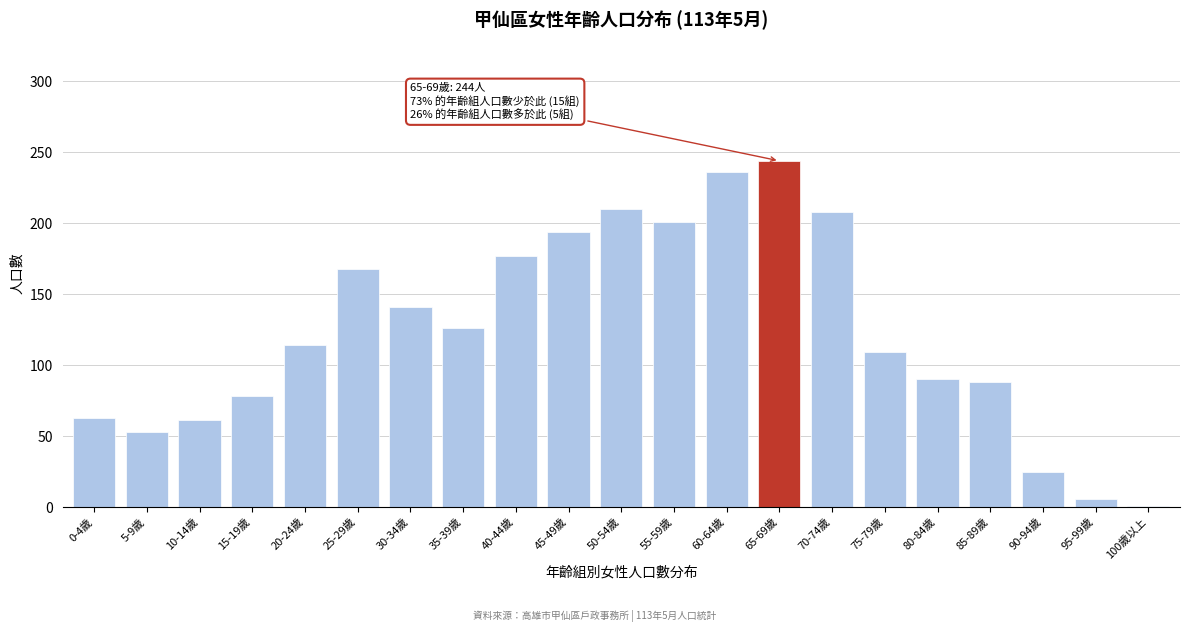

Reading left to right, what are all the values shown in this chart?

0-4歲=63	5-9歲=53	10-14歲=61	15-19歲=78	20-24歲=114	25-29歲=168	30-34歲=141	35-39歲=126	40-44歲=177	45-49歲=194	50-54歲=210	55-59歲=201	60-64歲=236	65-69歲=244	70-74歲=208	75-79歲=109	80-84歲=90	85-89歲=88	90-94歲=25	95-99歲=6	100歲以上=1